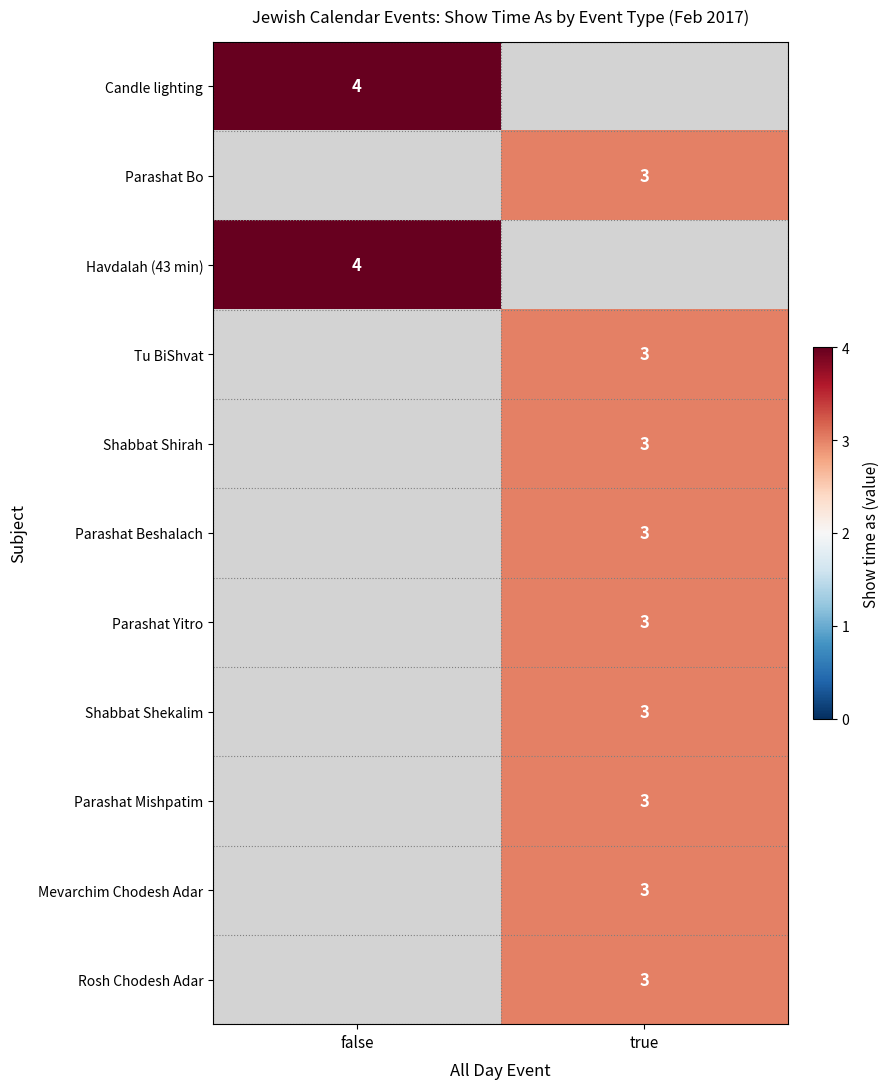

Is the value of Parashat Beshalach at true greater than the value of Havdalah (43 min) at false?

No